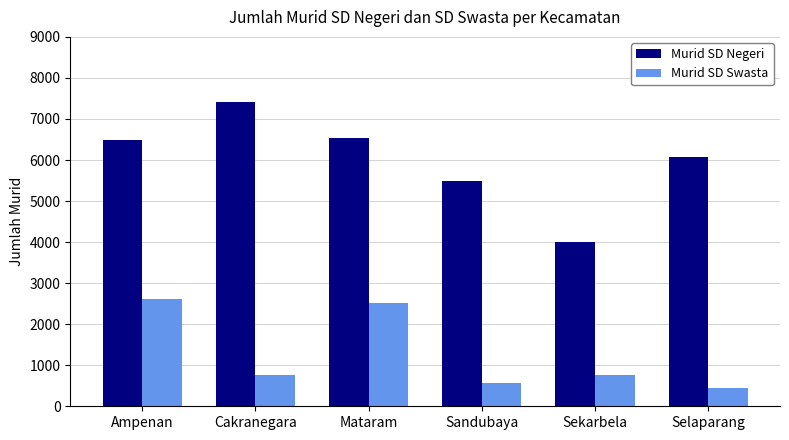

What position from the right is Selaparang?

1